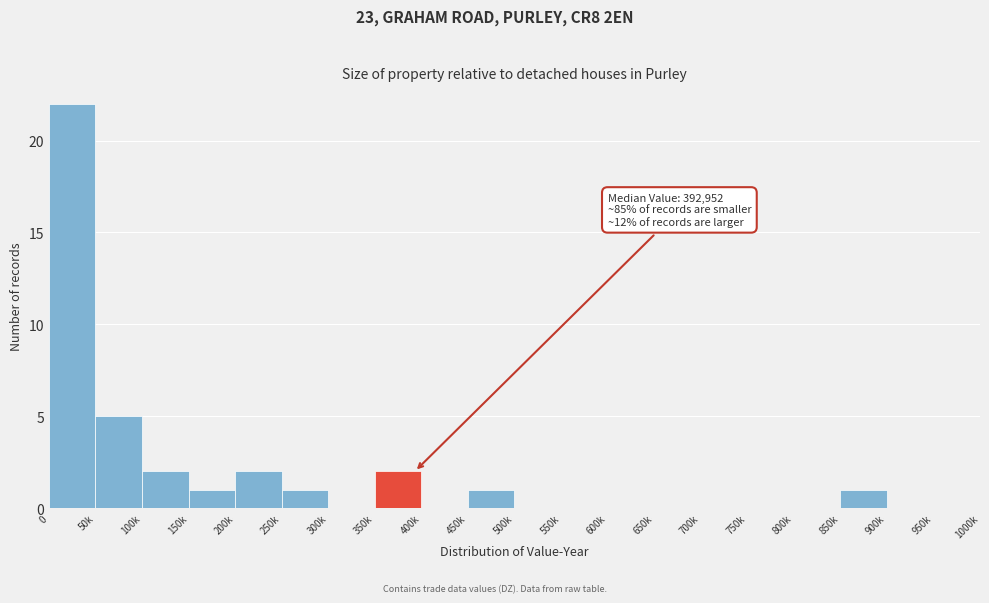

Reading left to right, transcribe all the data shown in this chart.

0=22	50k=5	100k=2	150k=1	200k=2	250k=1	300k=0	350k=2	400k=0	450k=1	500k=0	550k=0	600k=0	650k=0	700k=0	750k=0	800k=0	850k=1	900k=0	950k=0